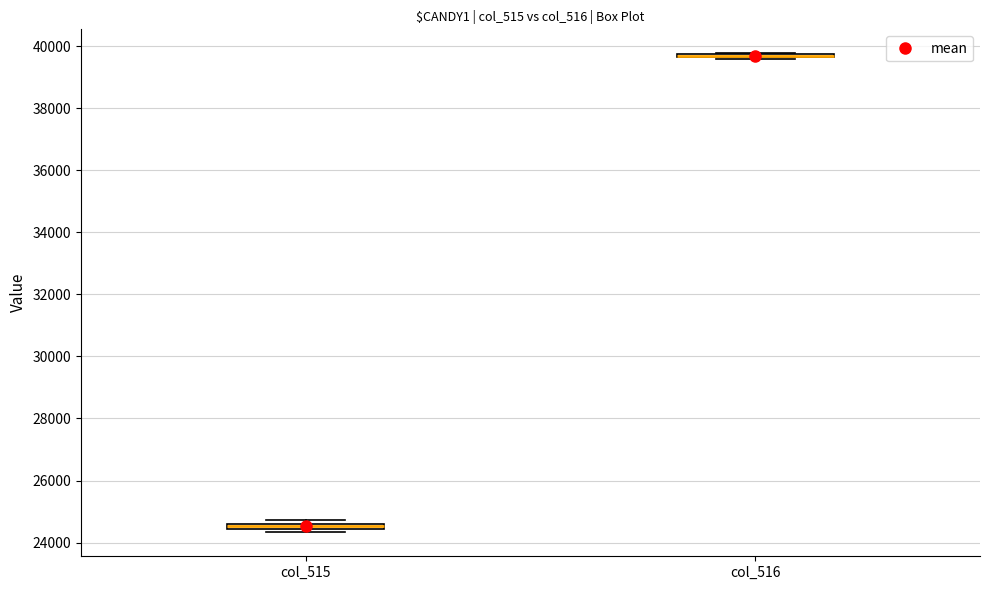

Where is the lower edge of the box for col_515 on the y-axis? The values are not printed on the chart, so give them approximately, as read against the axis.

24400